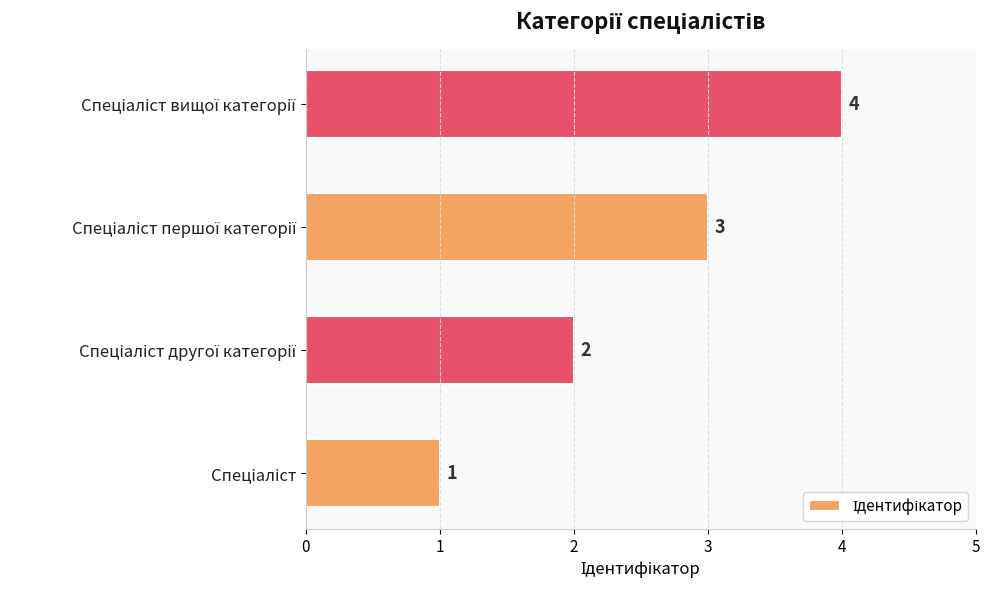

What is the difference between the maximum and minimum values?

3